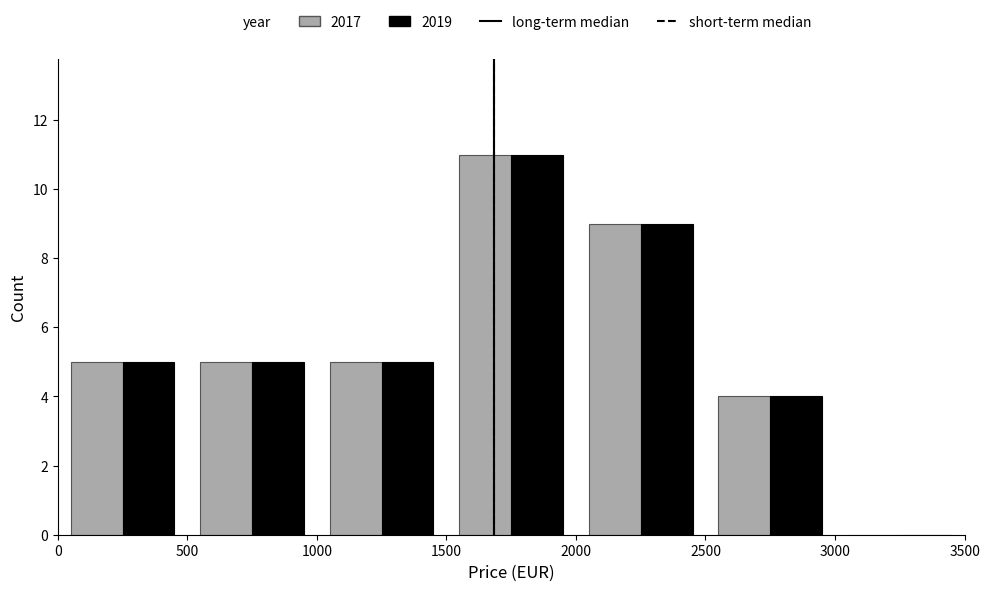

What is the height of the 2019 bar covering 2000 to 2500 on the x-axis? The values are not printed on the chart, so give them approximately, as read against the axis.

9